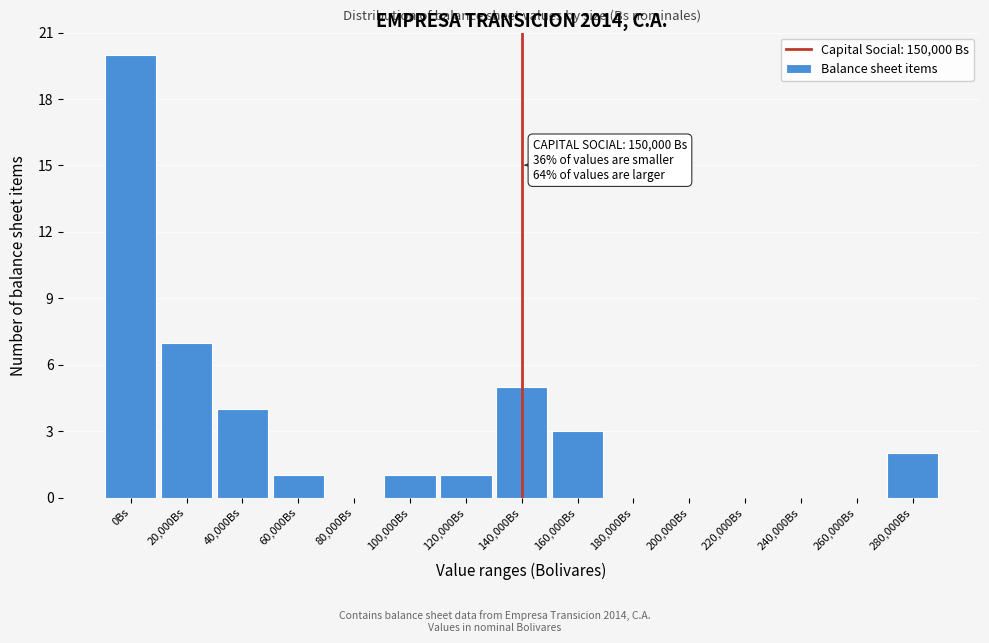

Reading left to right, what are all the values shown in this chart?

0Bs=20	20,000Bs=7	40,000Bs=4	60,000Bs=1	80,000Bs=0	100,000Bs=1	120,000Bs=1	140,000Bs=5	160,000Bs=3	180,000Bs=0	200,000Bs=0	220,000Bs=0	240,000Bs=0	260,000Bs=0	280,000Bs=2